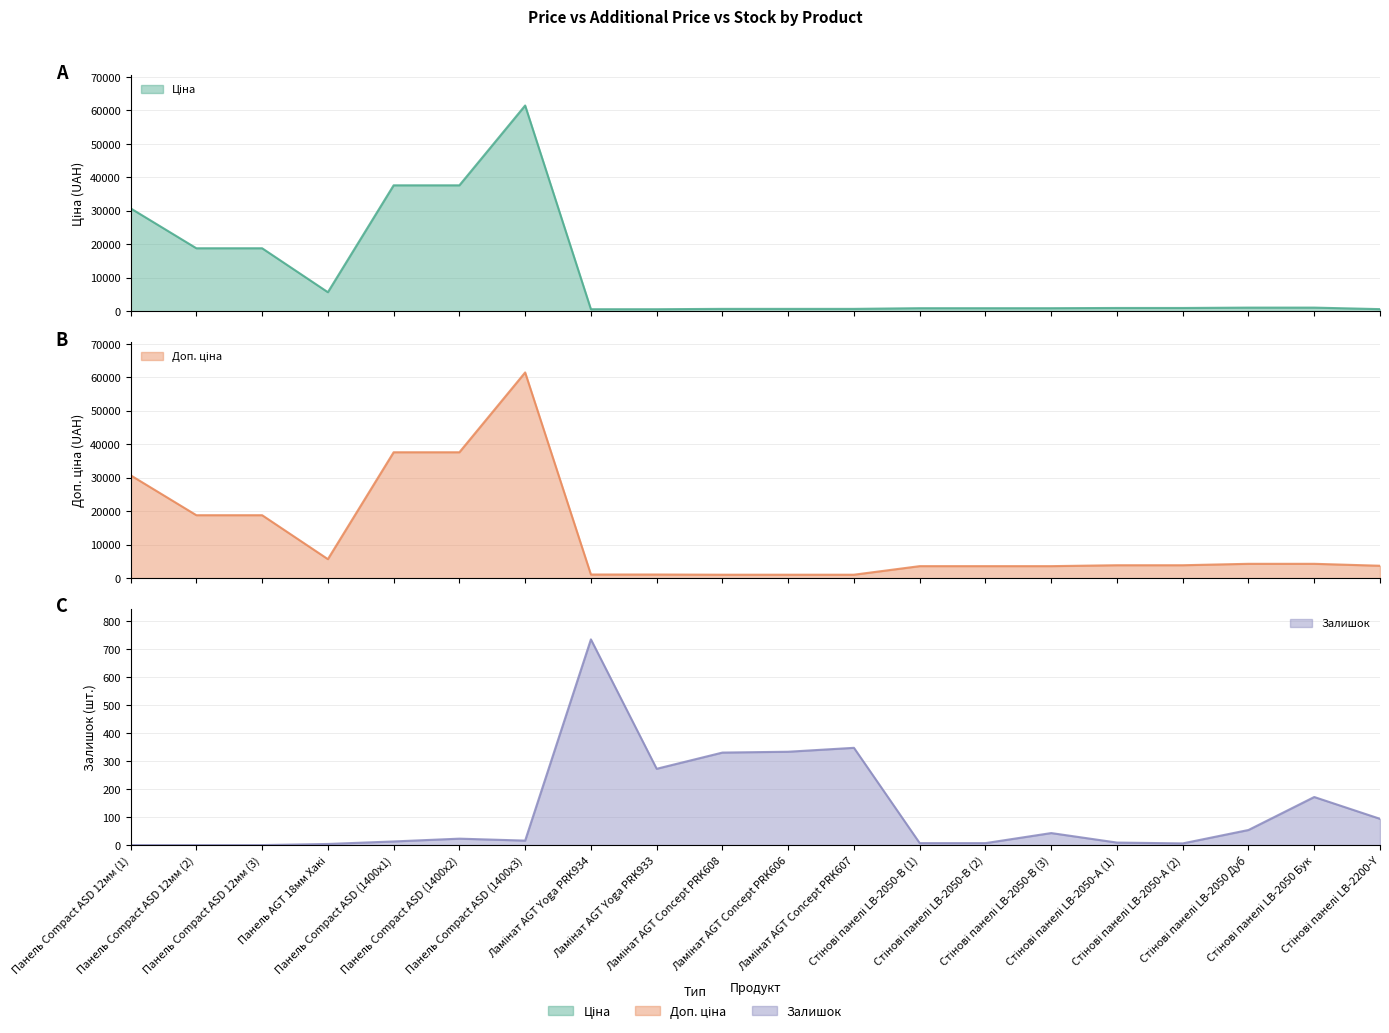

Which series has the widest spread of values?

Ціна